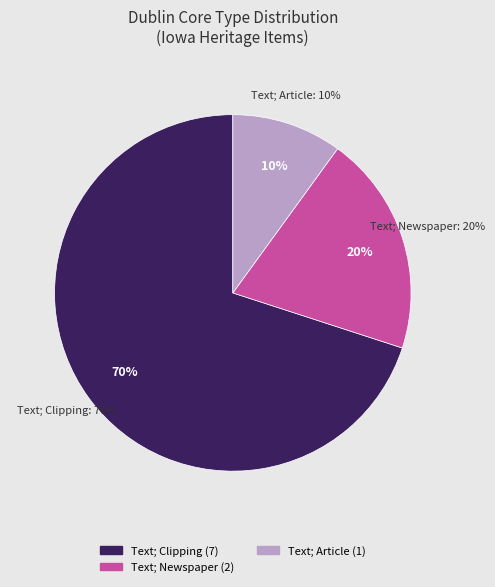

True or false: Text; Newspaper accounts for 21% of the total.

False